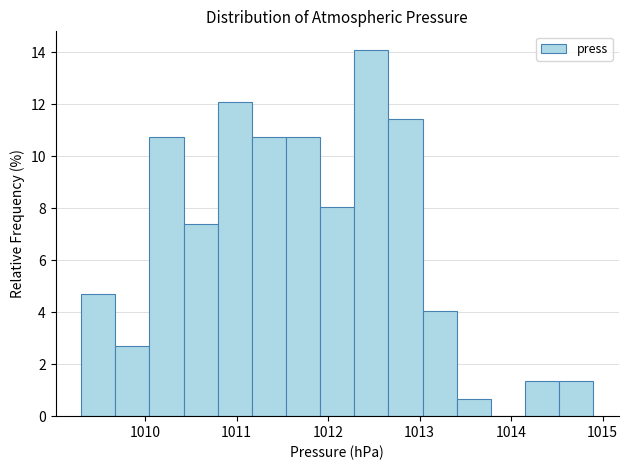

Read against the x-axis, roughly where is the centre of the tallest bar?

1012.5